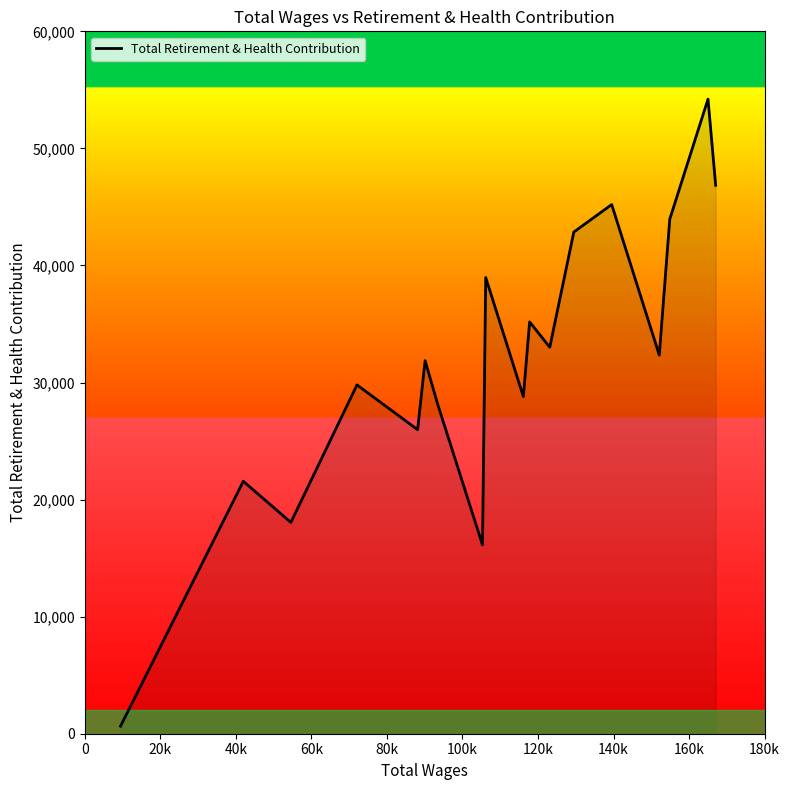

What is the greatest value displayed?

54208